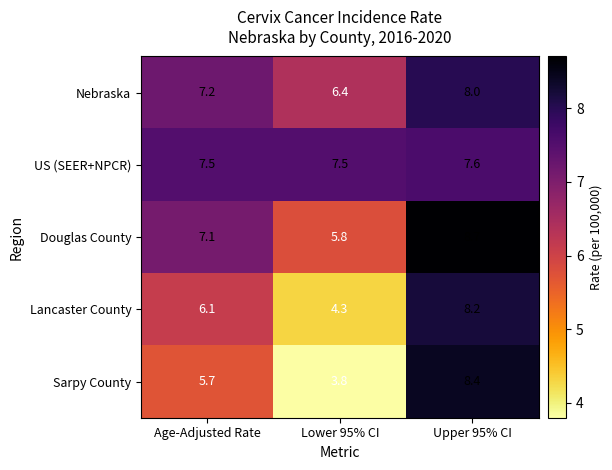

The Sarpy County series shows 8.4 at Upper 95% CI. True or false?

True